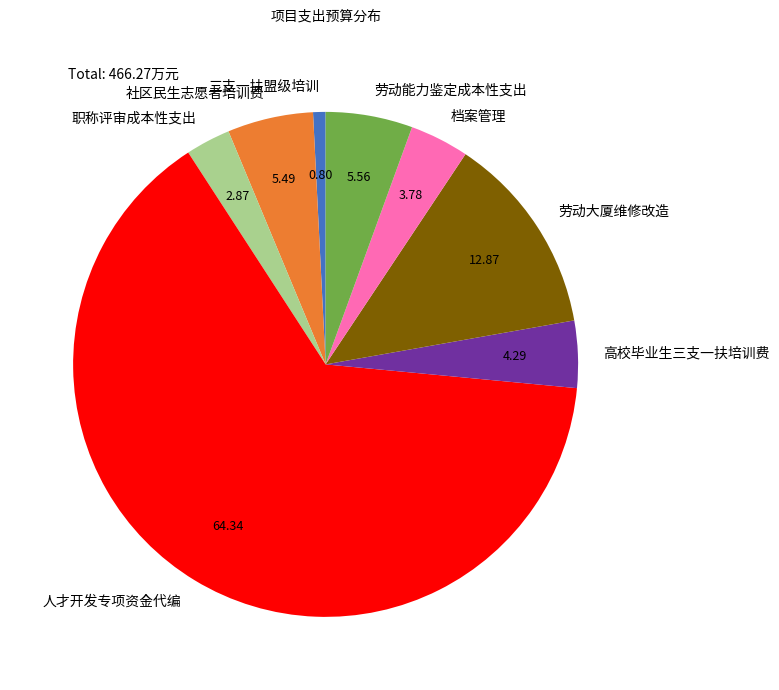

Which category has the biggest portion of the pie?

人才开发专项资金代编